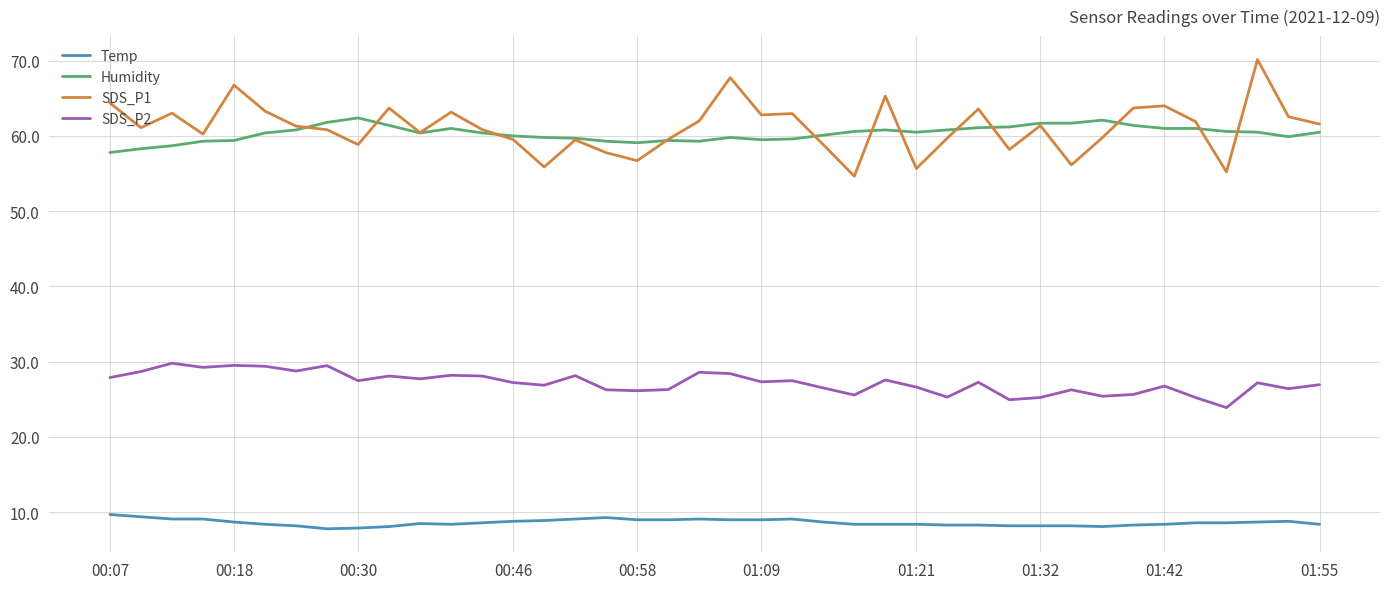

Which series has the widest spread of values?

SDS_P1